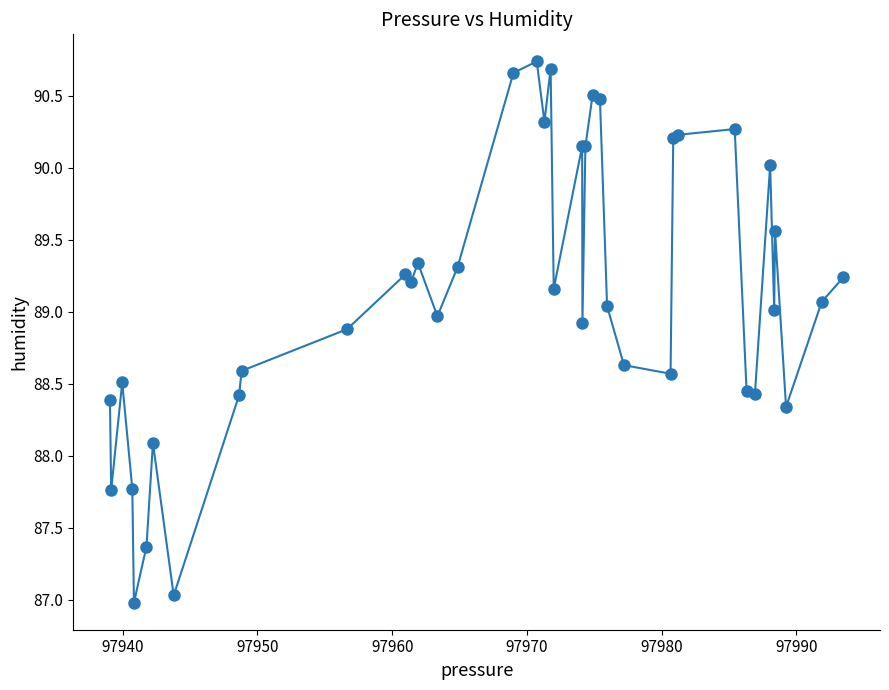

True or false: there are more than 2 points higher than both neighbors.

True